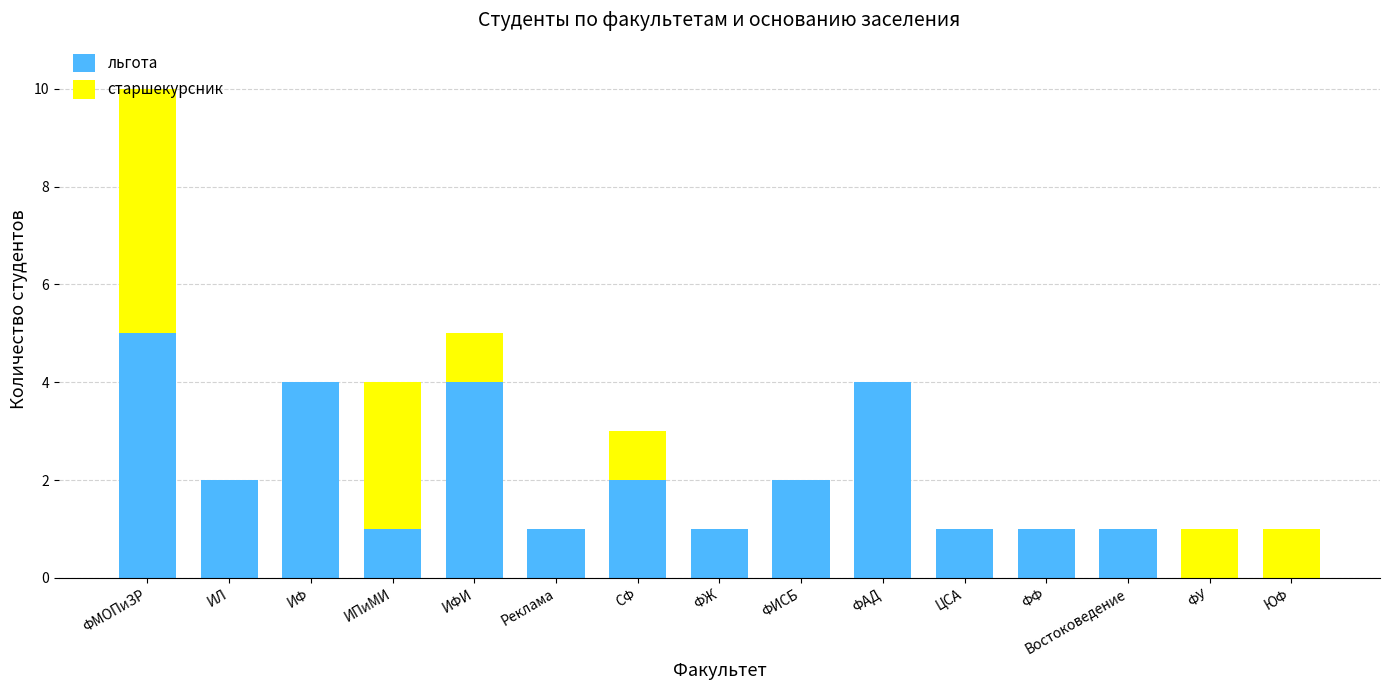

What is the sum of all льгота values?

29